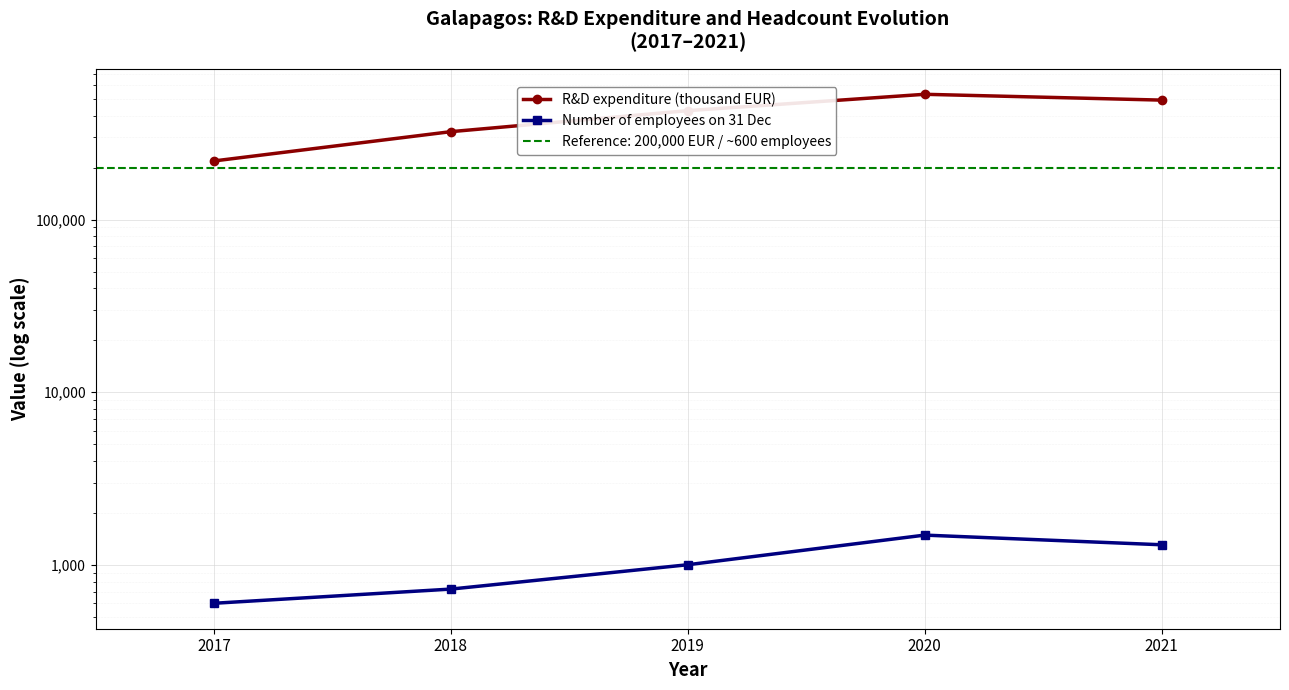

What is the total value across all series at 2018?

323600